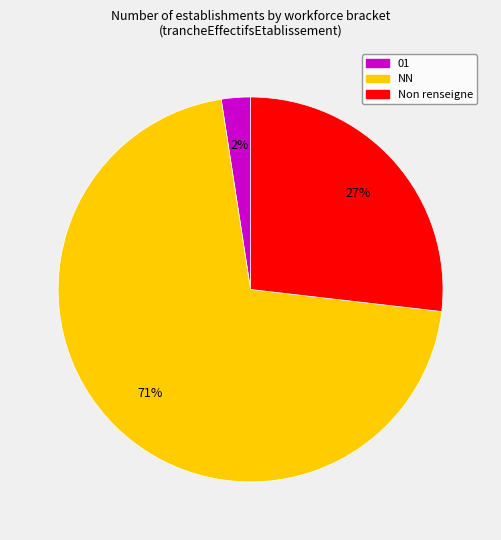

Is there any slice that represents more than half of the pie?

Yes